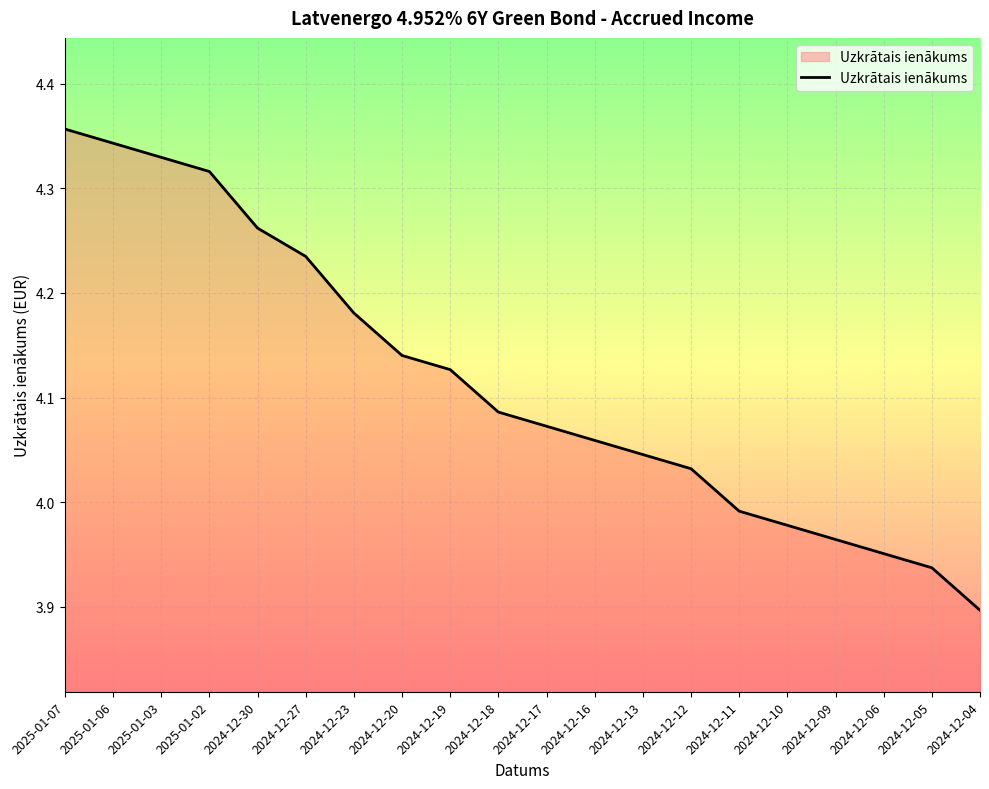

The chart shows a value of 2.5 at 2024-12-30. True or false?

False